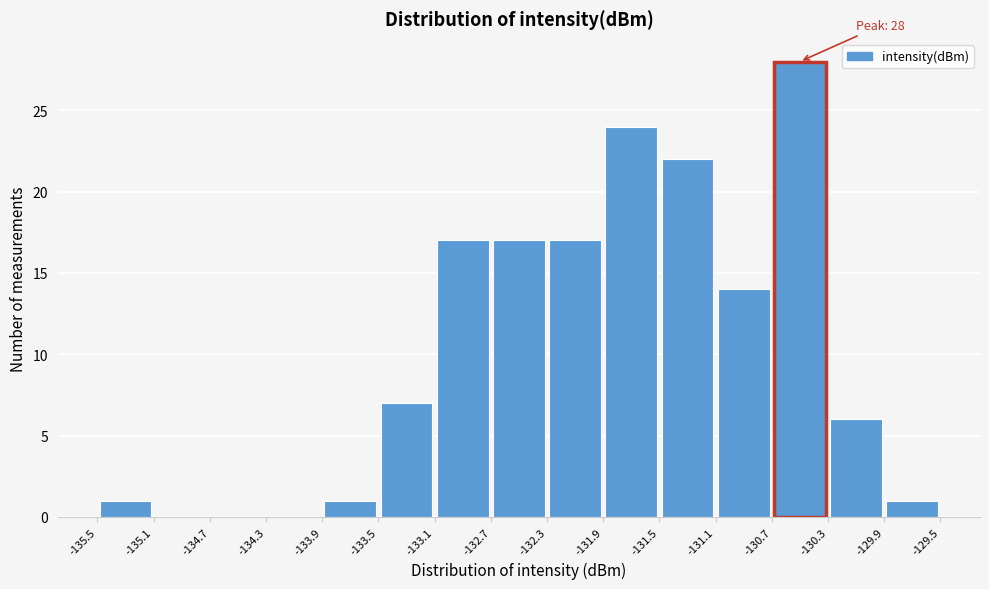

Which range on the x-axis has the tallest bar?

-130.7 to -130.3